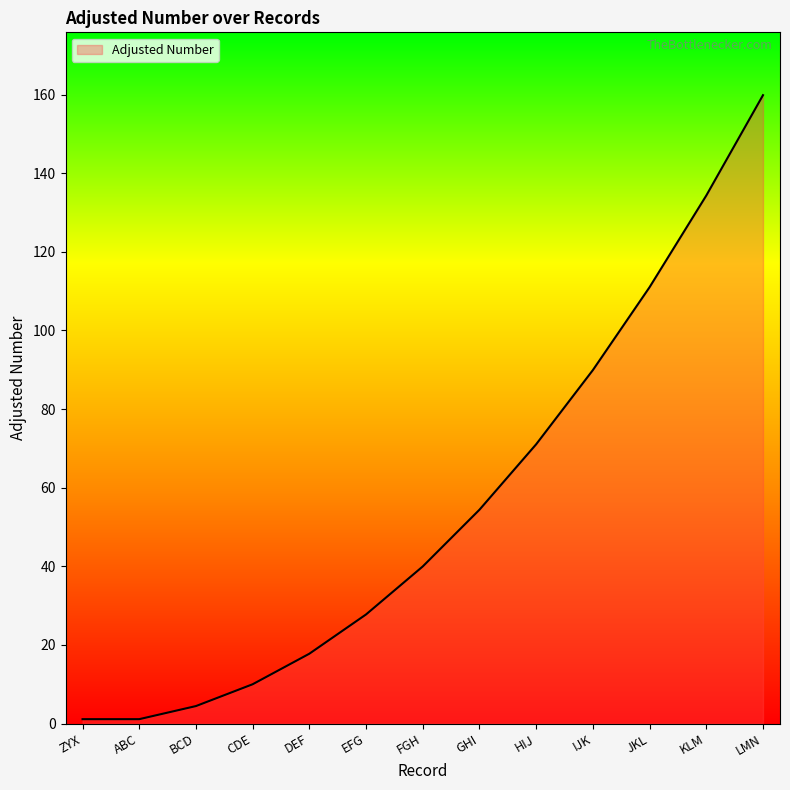

How many values are below 39?

6